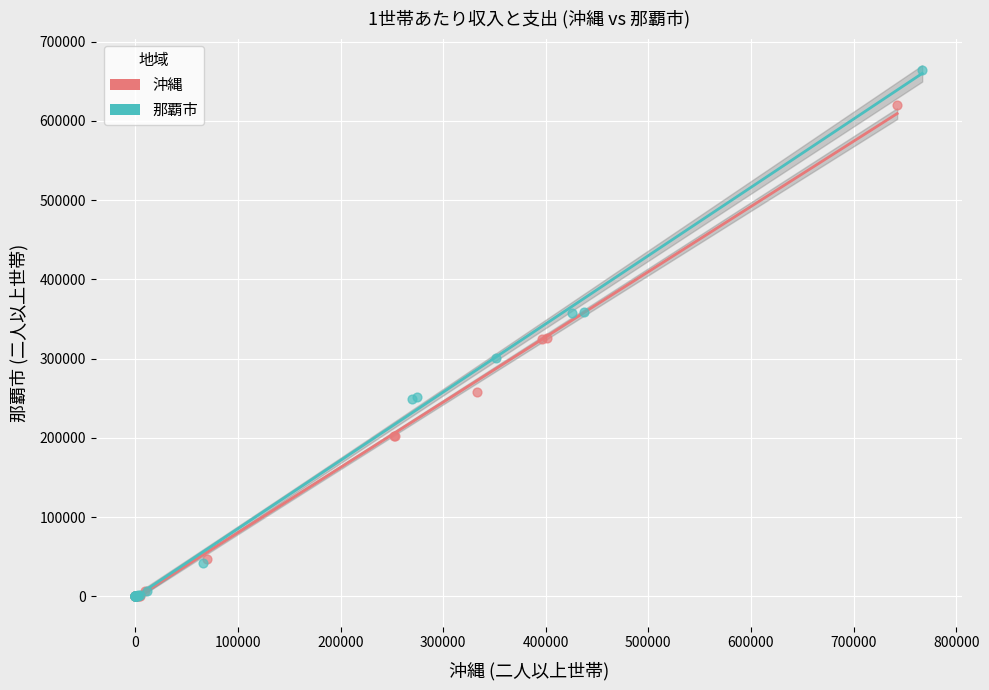

Which series contains the highest Y value?

那覇市